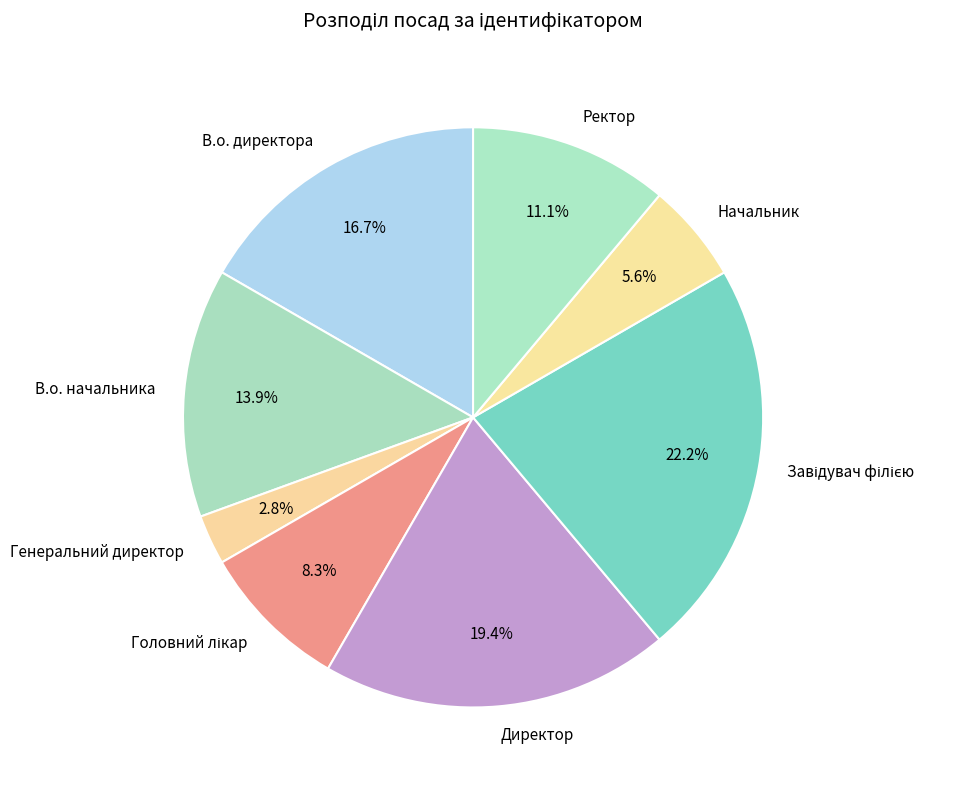

Which category has the smallest portion of the pie?

Генеральний директор